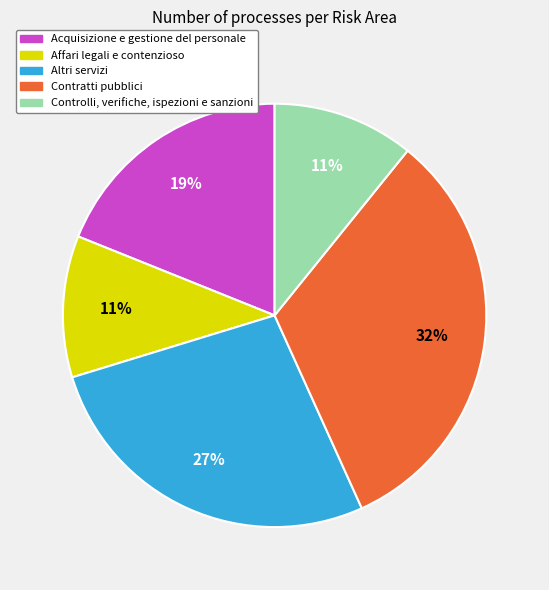

Do Controlli, verifiche, ispezioni e sanzioni and Acquisizione e gestione del personale together represent more than half of the pie?

No